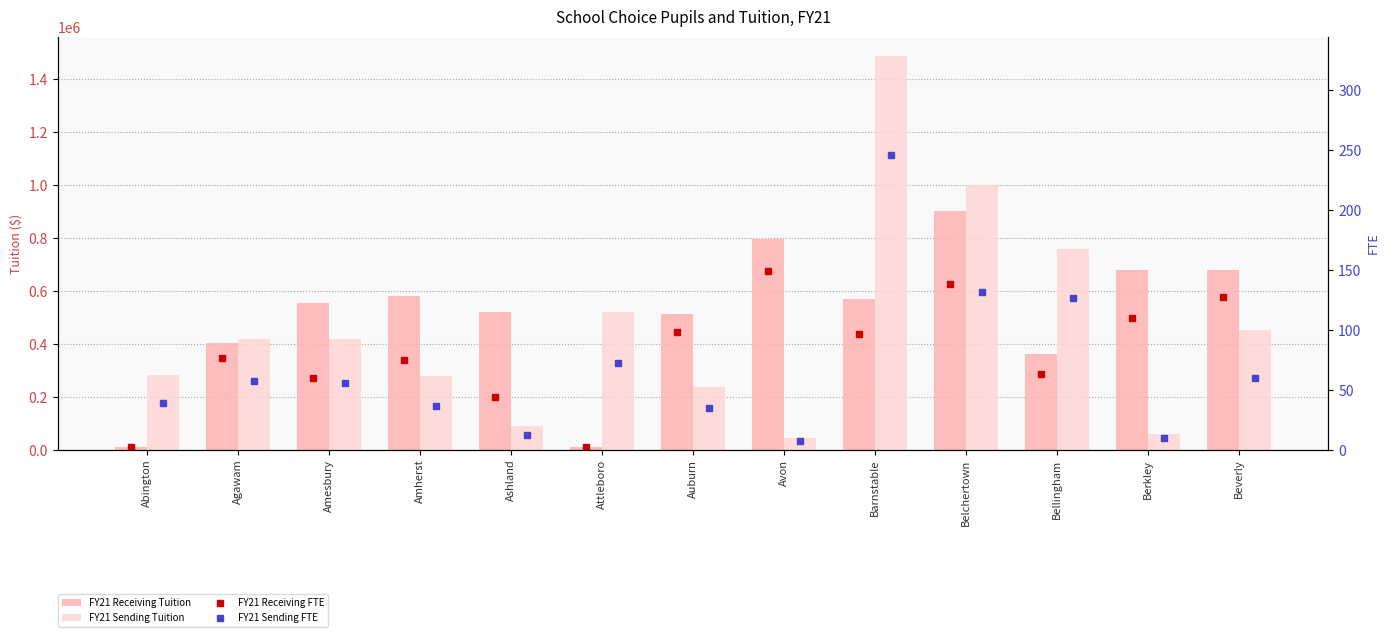

True or false: FY21 Sending Tuition has a value of 1765471.9 at Belchertown.

False